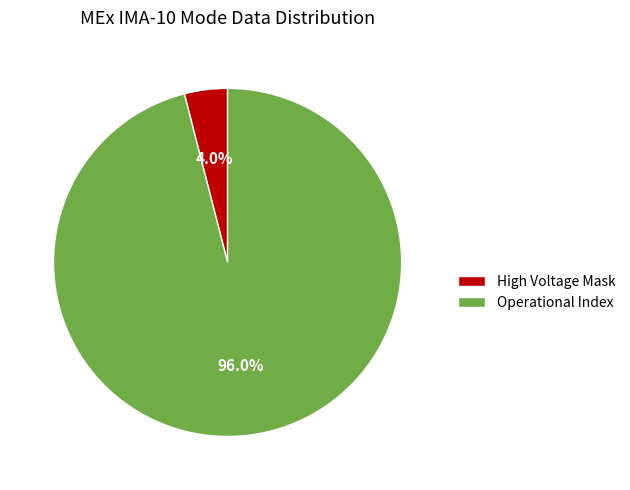

Which slice is the smallest?

High Voltage Mask